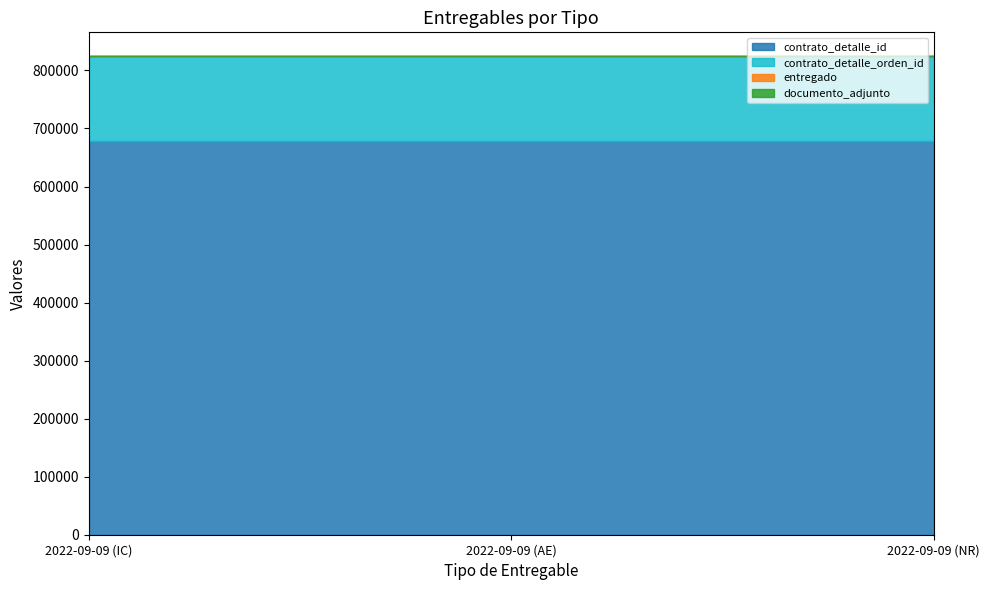

Which category has the lowest value in the documento_adjunto series?

2022-09-09 (IC)